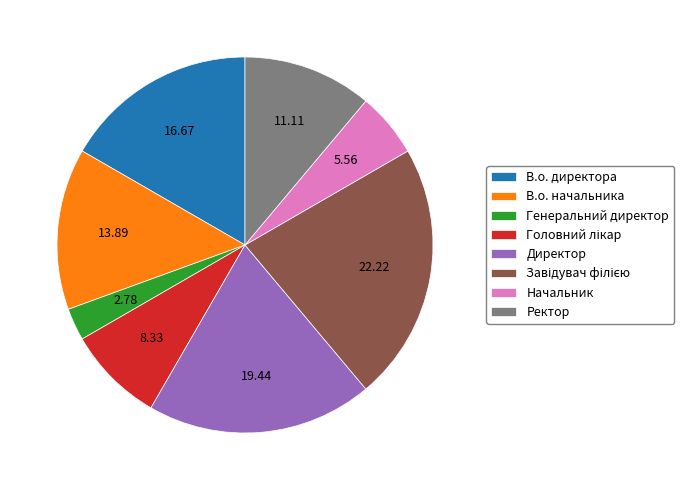

Approximately how many times larger is the value at В.о. директора compared to Начальник?

3.0